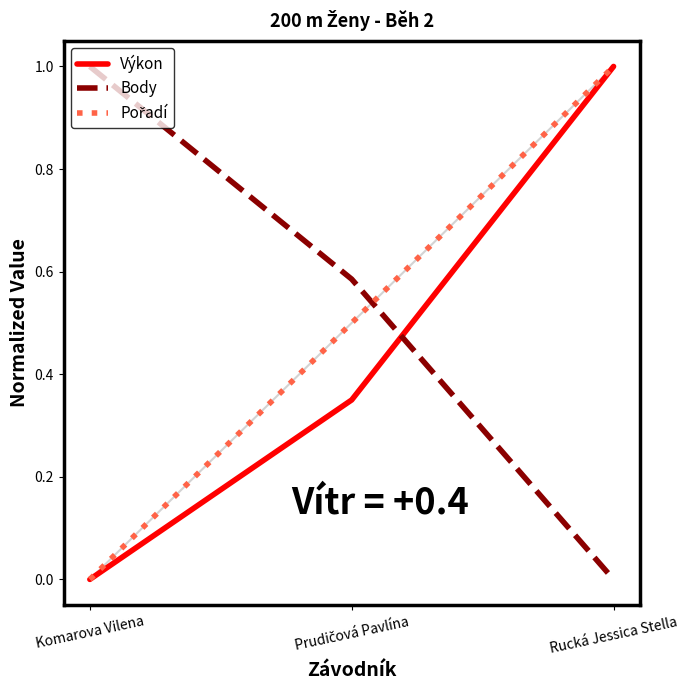

Does the chart have visible grid lines?

No